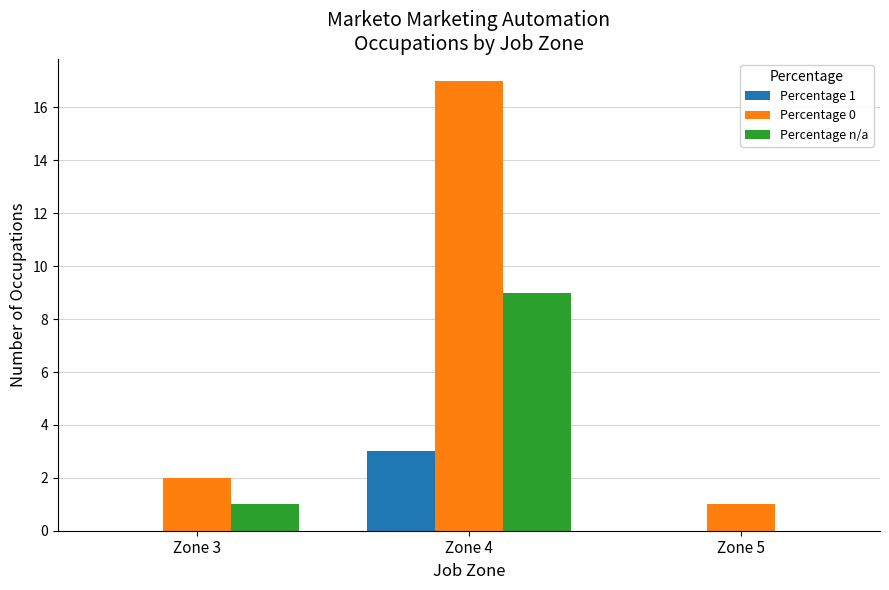

How many Percentage n/a values are between 0 and 9?

3